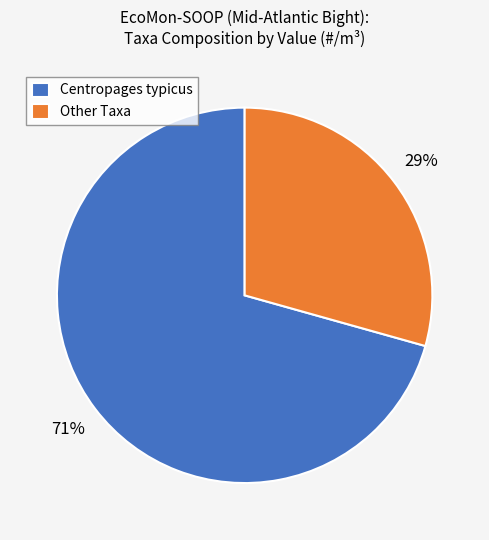

Which slice is the smallest?

Other Taxa